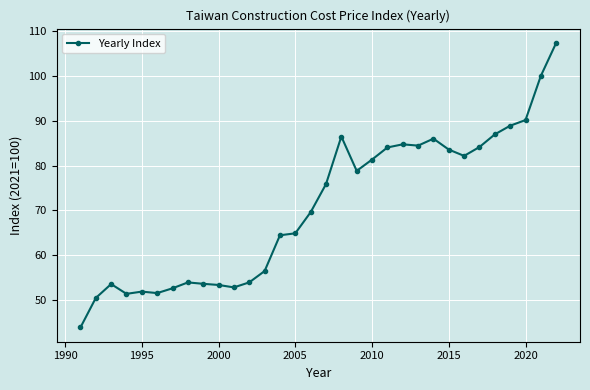

What is the sum of all values?

2263.4